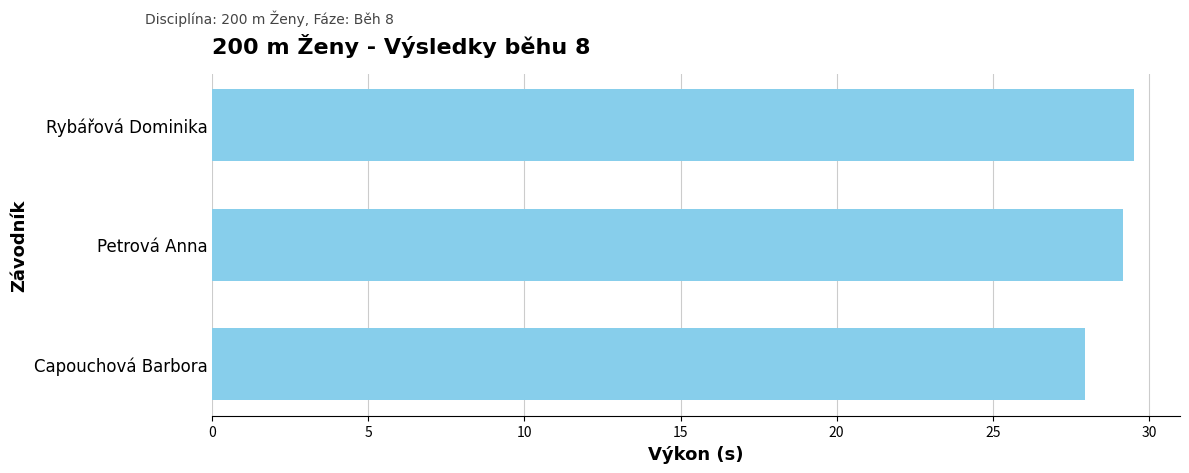

What is the difference between the second highest and minimum values?

1.2